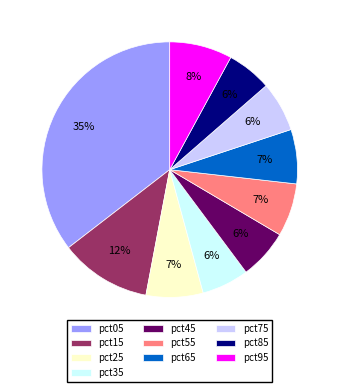

Approximately how many times larger is the value at pct85 compared to pct15?

0.5